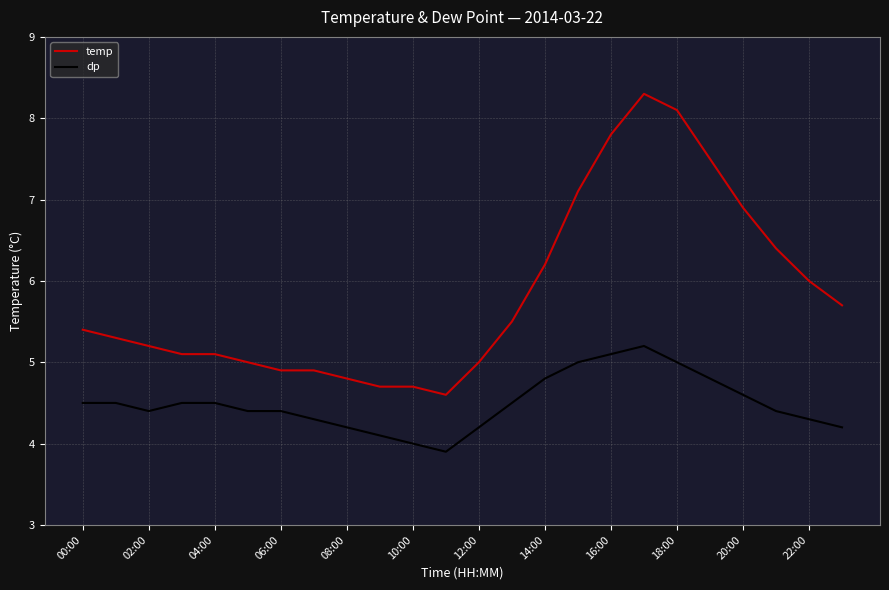

True or false: dp and temp intersect in this chart.

False